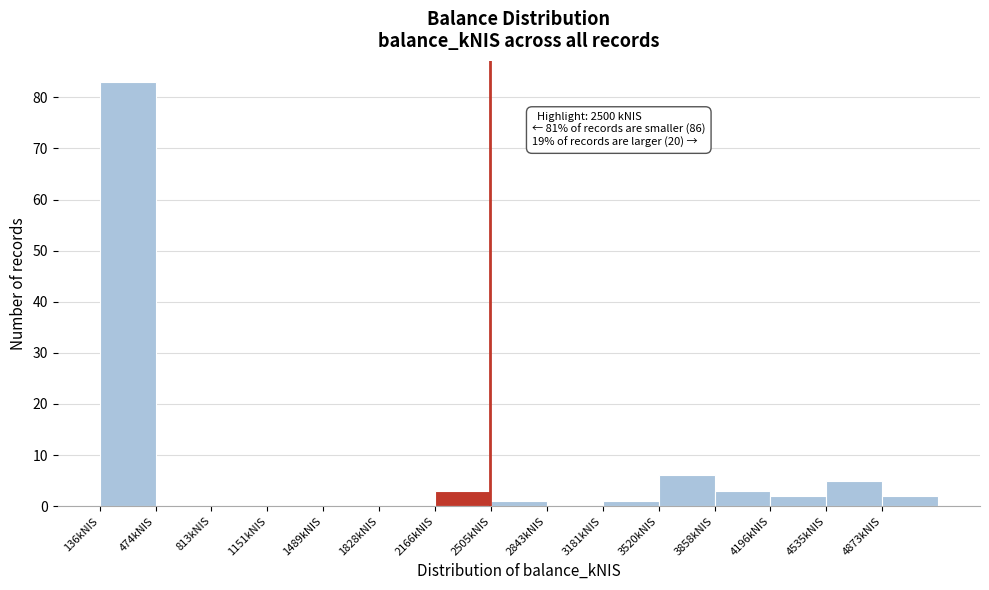

Over which range of the x-axis is the bar tallest?

150 to 450